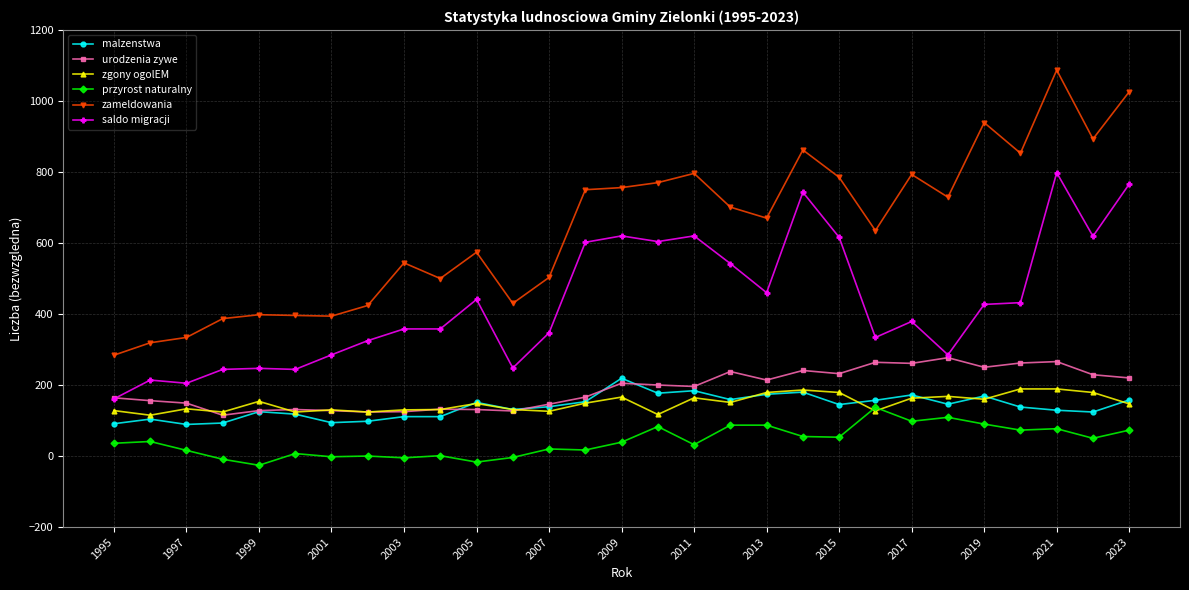

How many lines are shown in the chart?

6